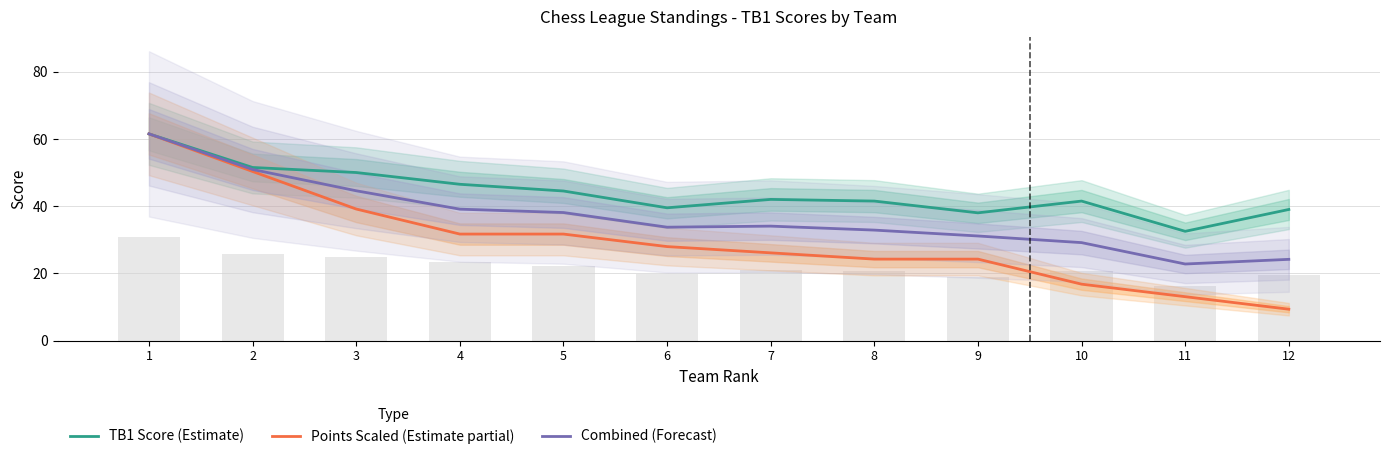

Which series has the largest total across all categories?

TB1 Score (Estimate)